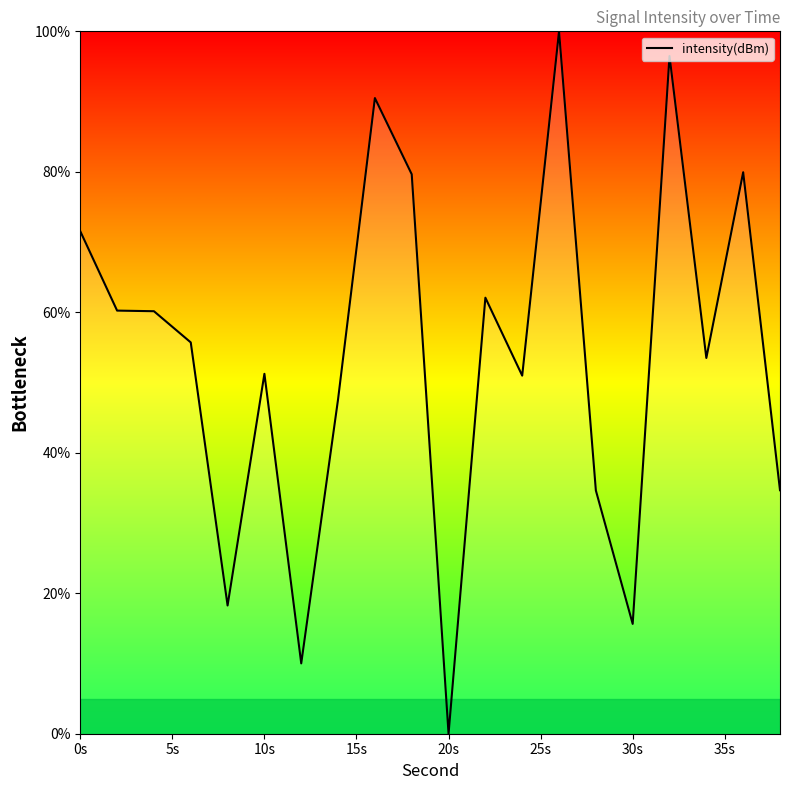

What is the difference between the maximum and minimum values?

100.0